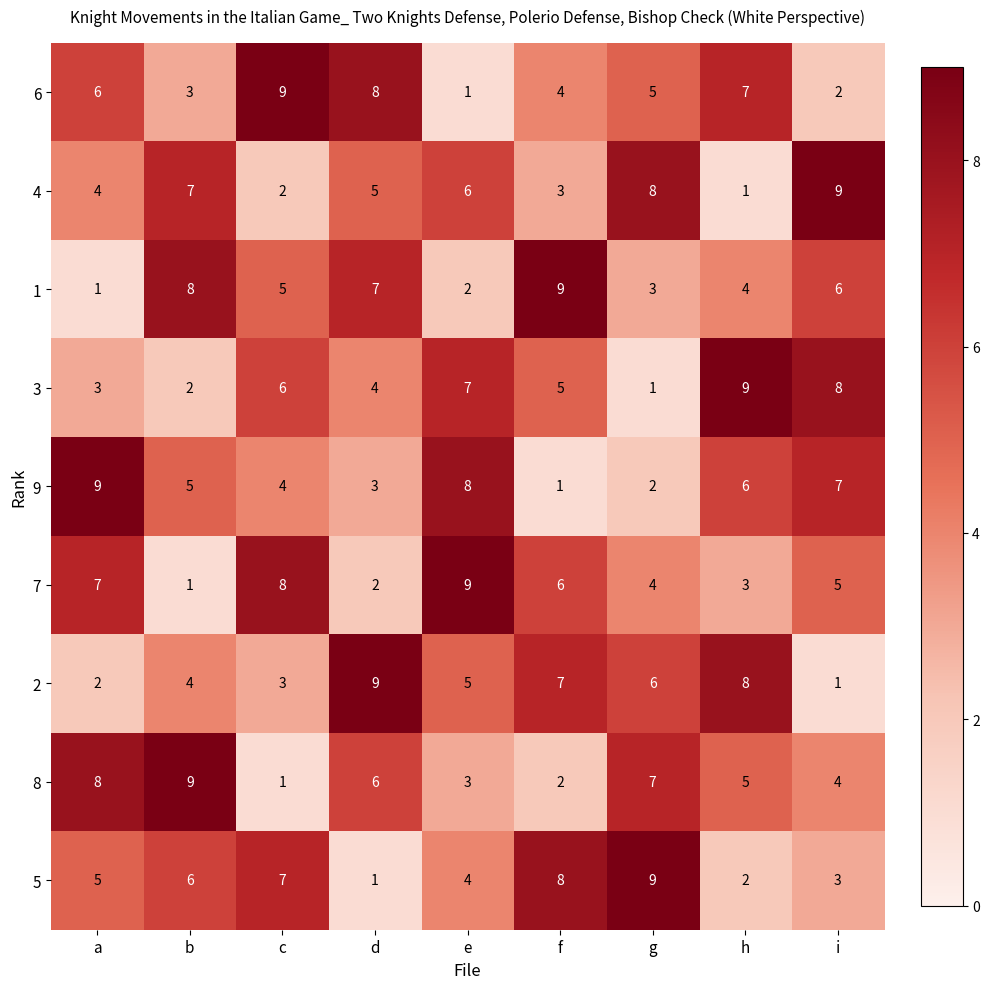

At how many categories does at least one series exceed 1?

9